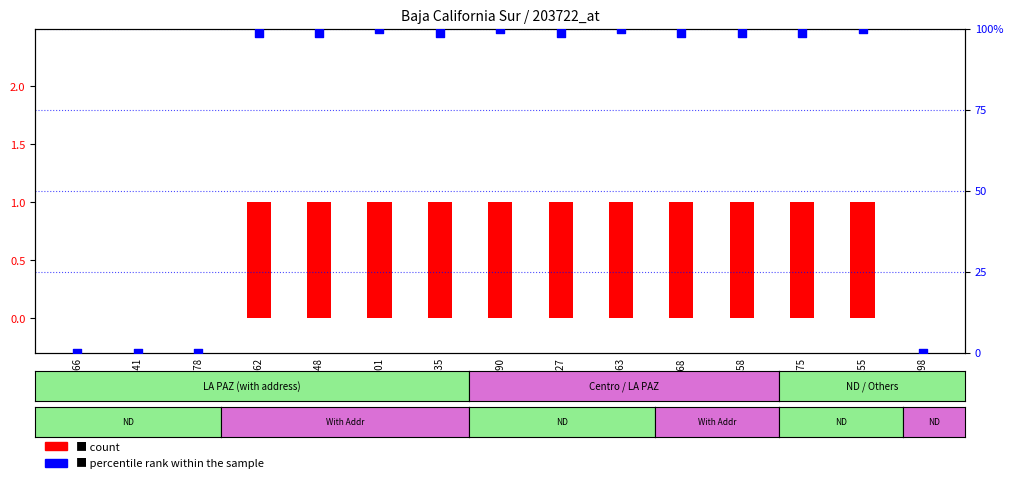

Which series has the largest total across all categories?

count